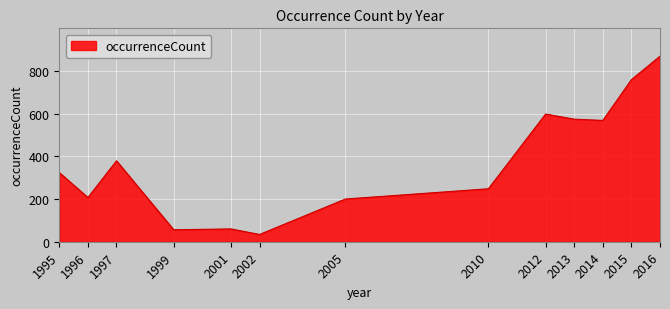

What is the approximate value at 2010, to the nearest 10?

250